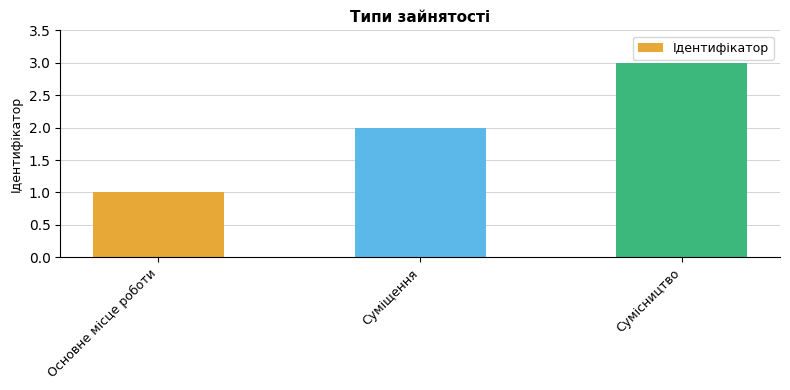

What is the value of the 3rd bar from the left?

3